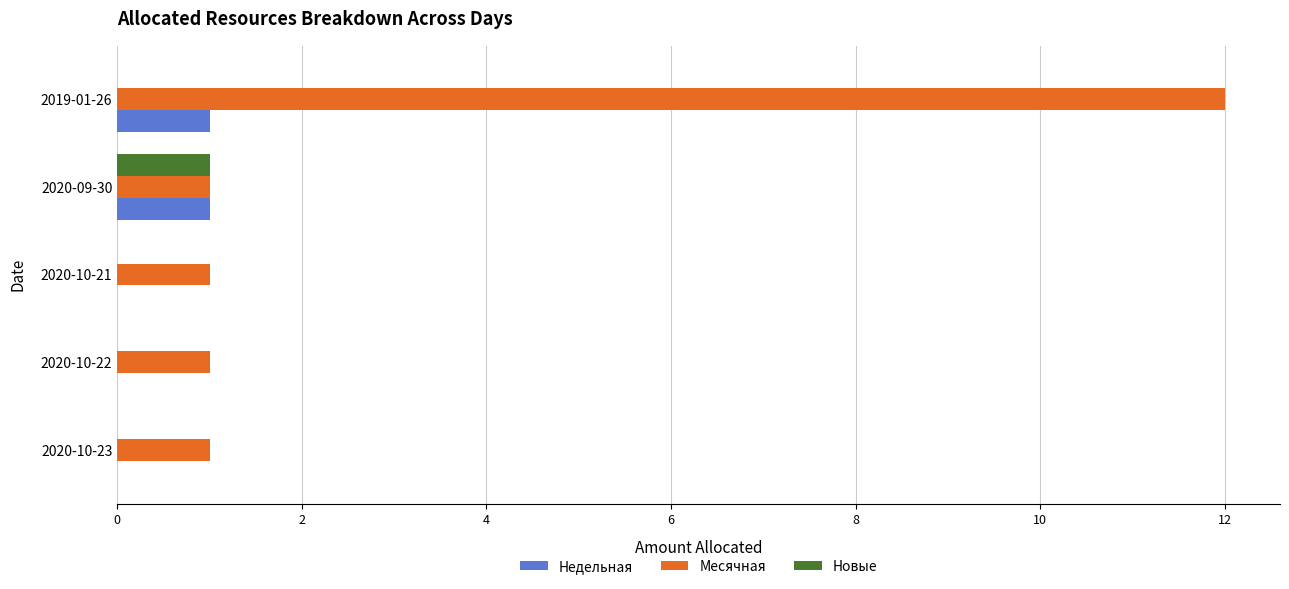

At which category does the chart reach its peak across all series?

2019-01-26